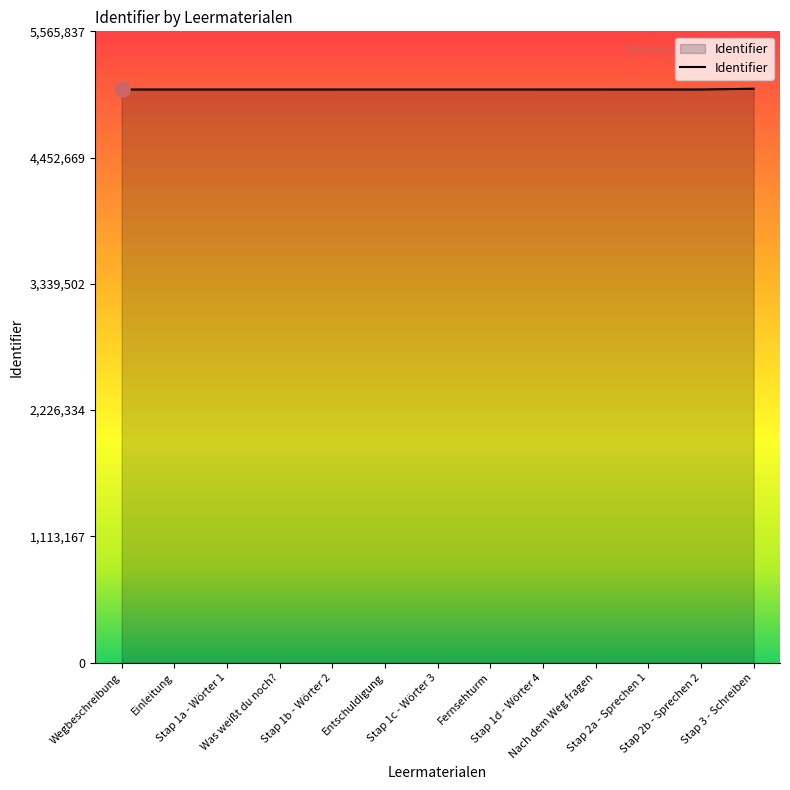

What is the change in value from Fernsehturm to Stap 3 - Schreiben?

+6676